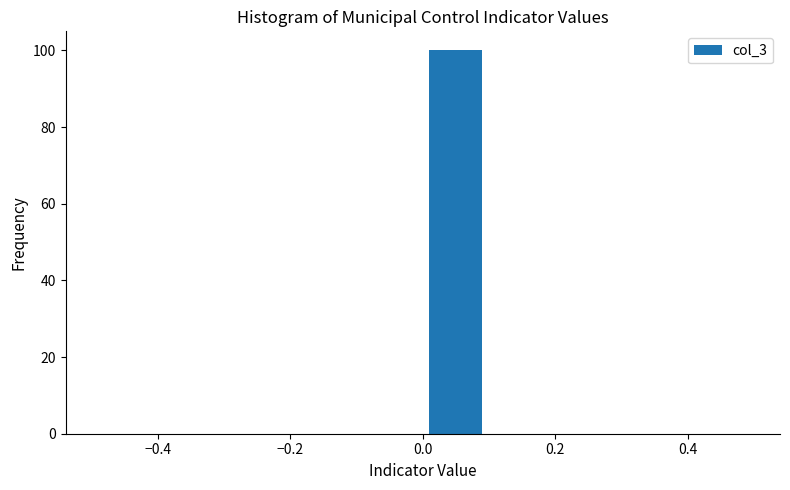

How tall is the bar that spans 0.0 to 0.1 on the x-axis? The values are not printed on the chart, so give them approximately, as read against the axis.

100